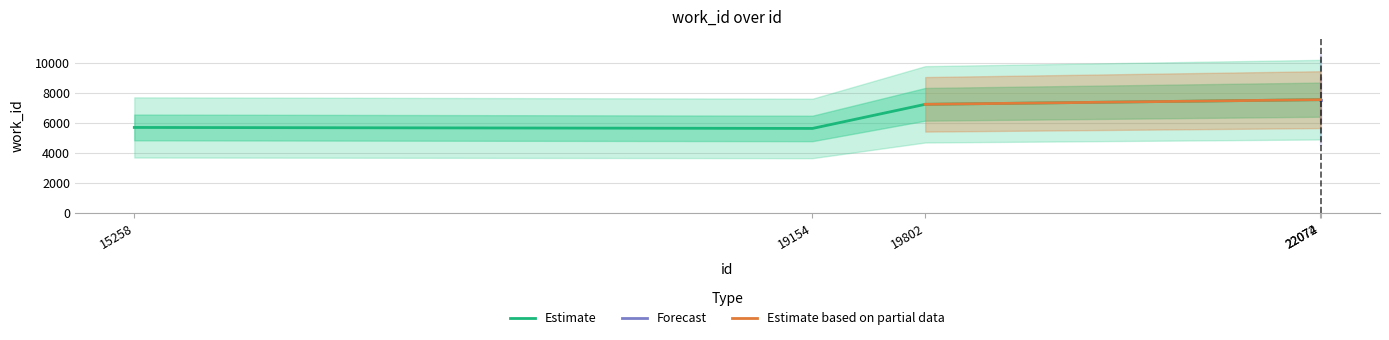

At which label is the value closest to 6616?

19802